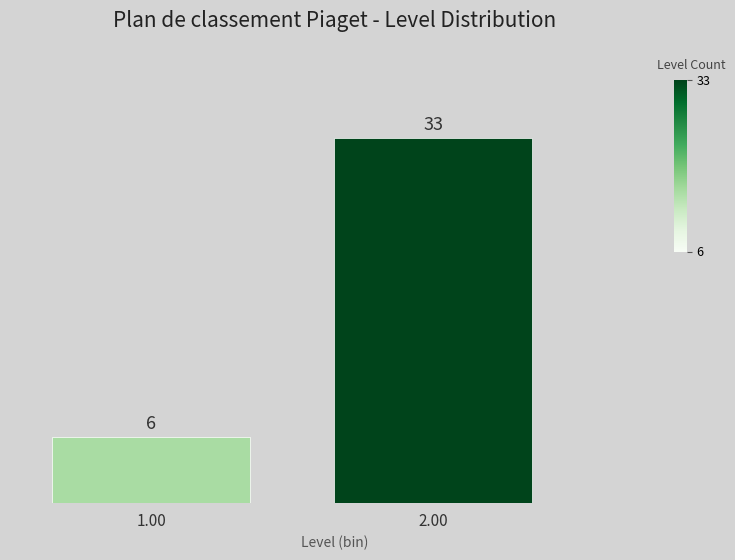

Reading left to right, extract all data points from this chart.

6	33